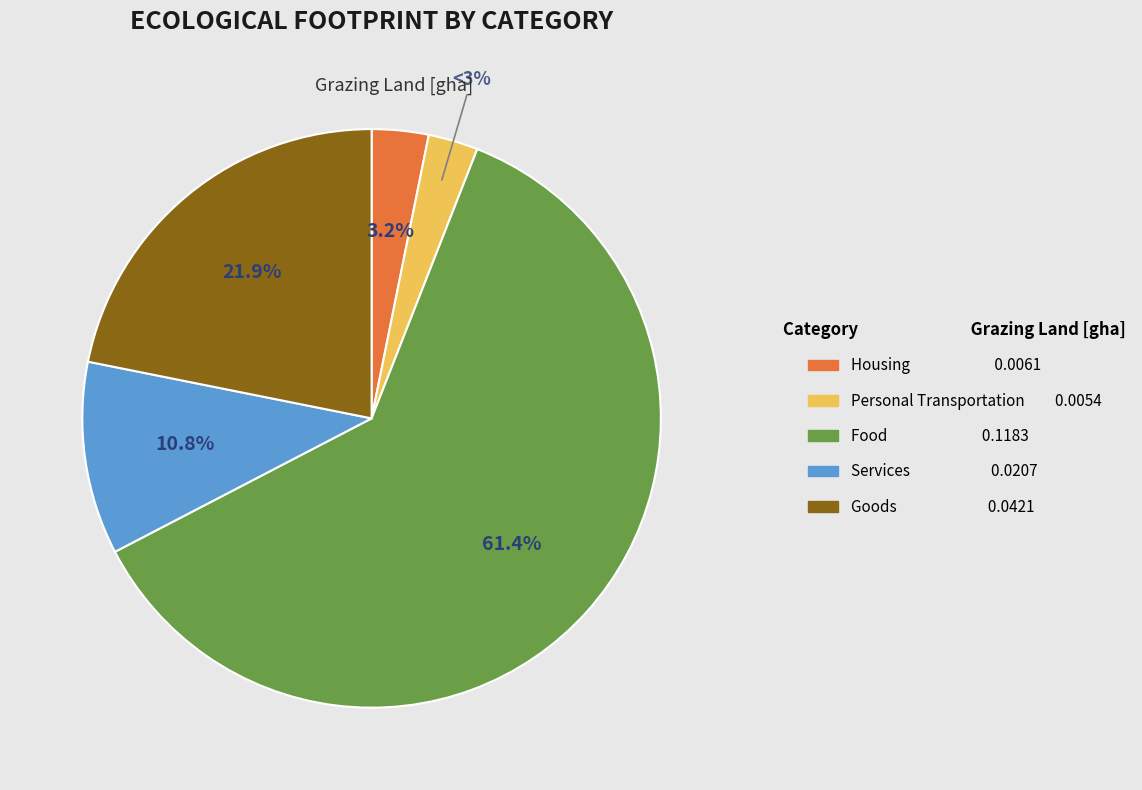

To the nearest percent, what is the difference between the largest and smallest slice percentages?

59%